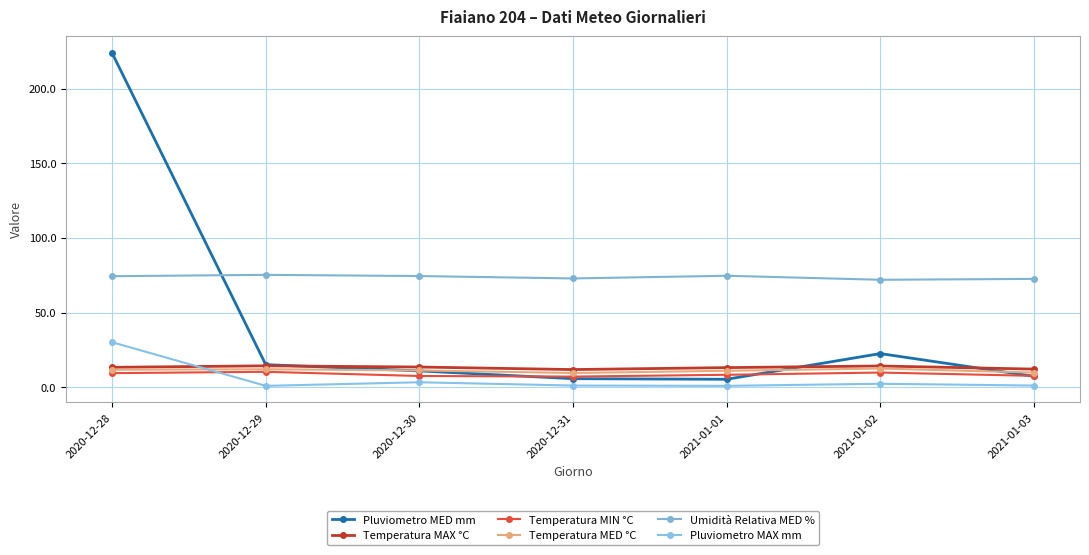

How many data points in Umidità Relativa MED % are less than 74?

3